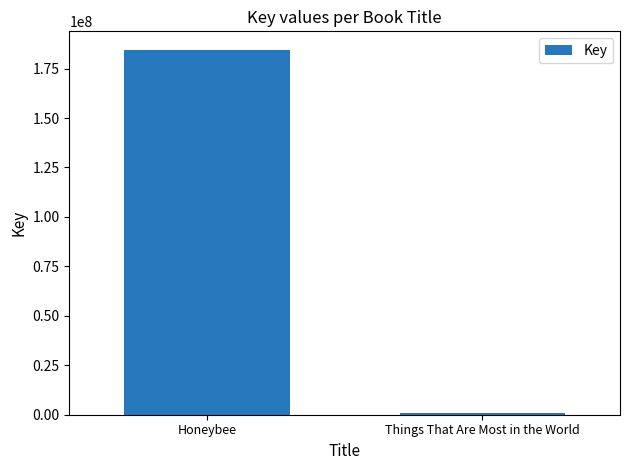

What is the difference between the values at Honeybee and Things That Are Most in the World?

183533172